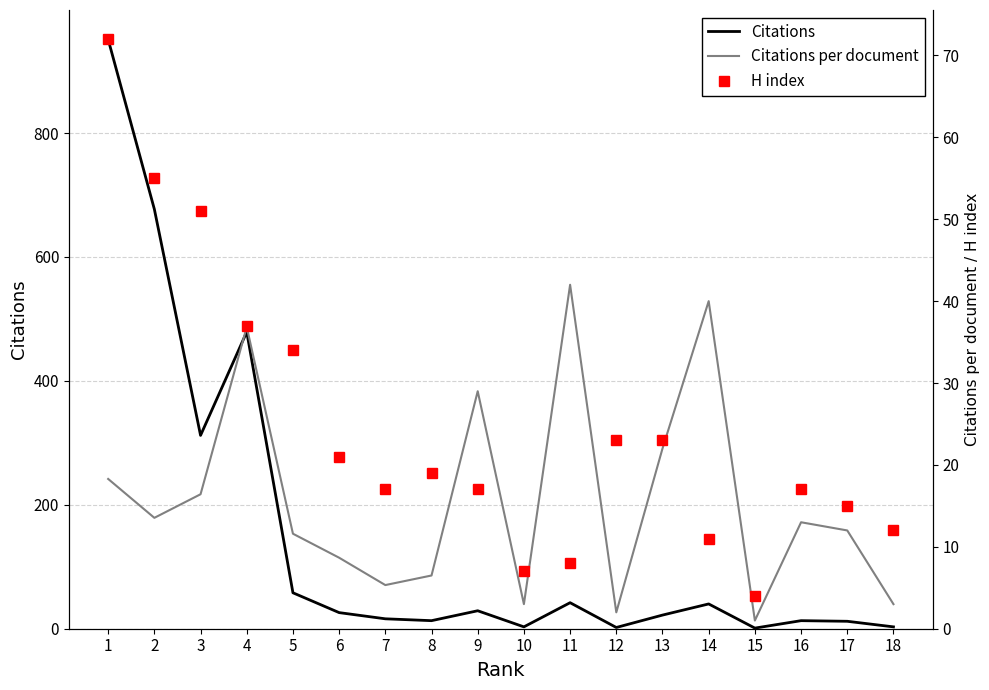

What are all the series names shown in the legend?

Citations, Citations per document, H index